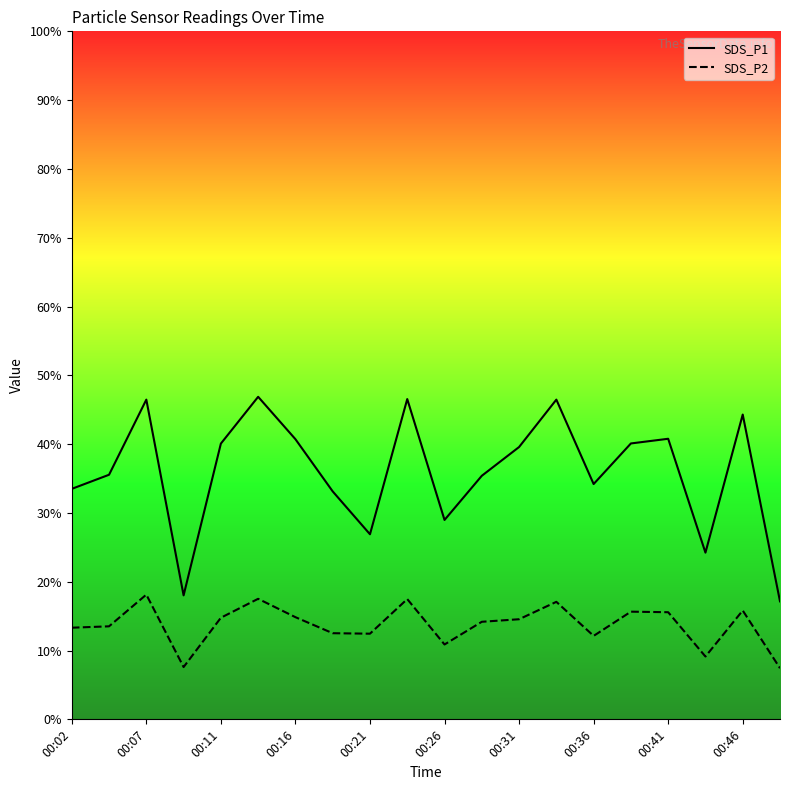

Rank the series by their maximum value, from lowest to highest.

SDS_P2, SDS_P1